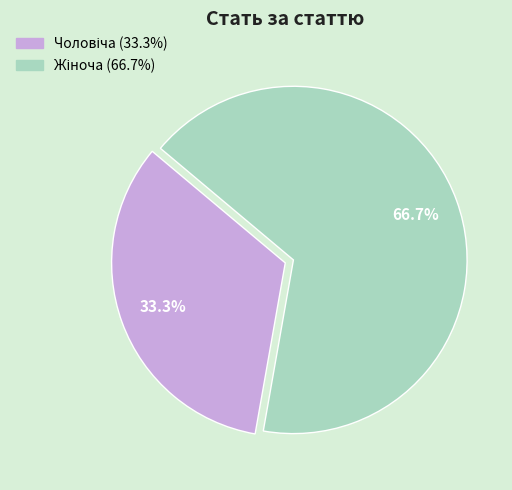

Is there a majority slice in this chart?

Yes